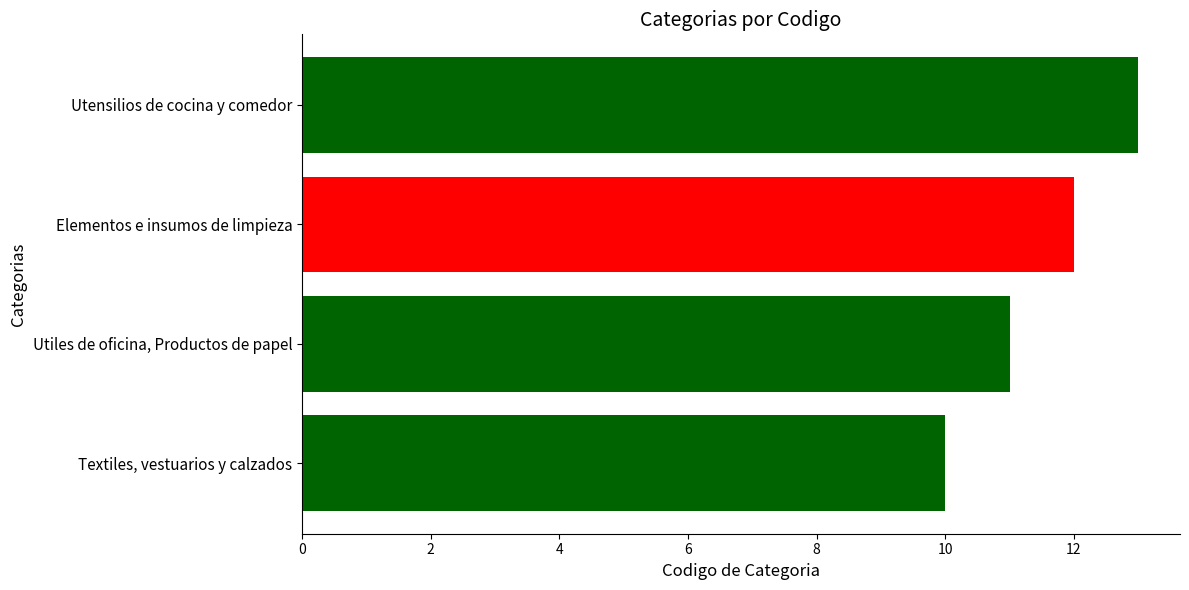

What is the minimum value shown in the chart?

10